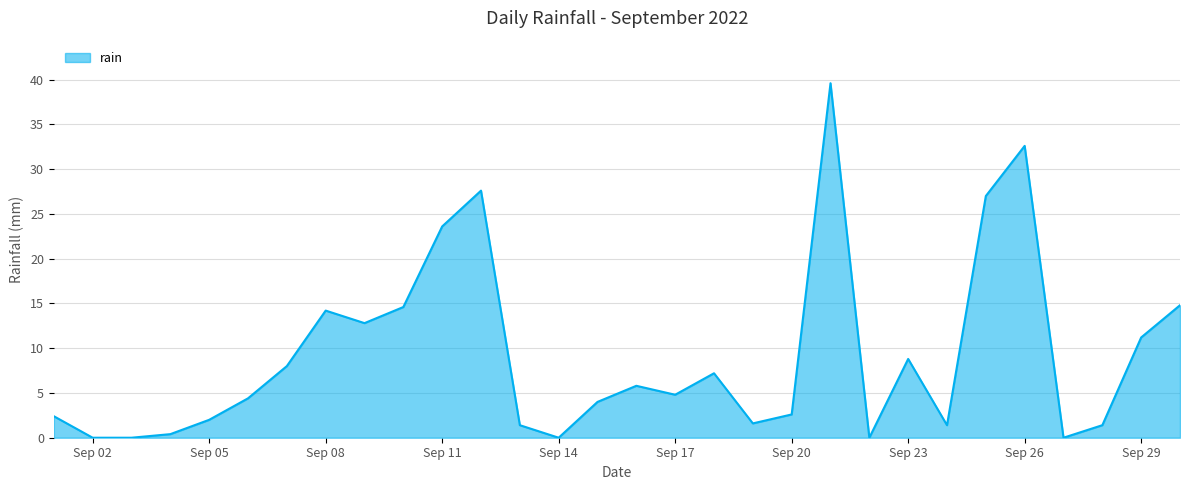

Does the chart display data point markers on the line(s)?

No